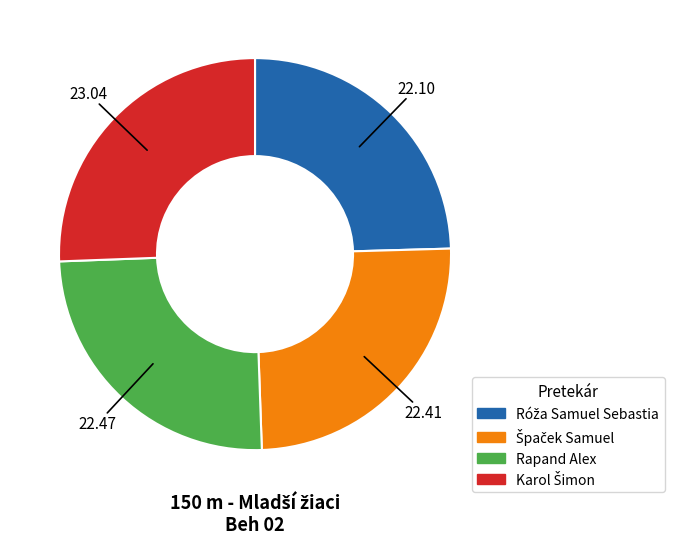

Does any single category account for the majority?

No